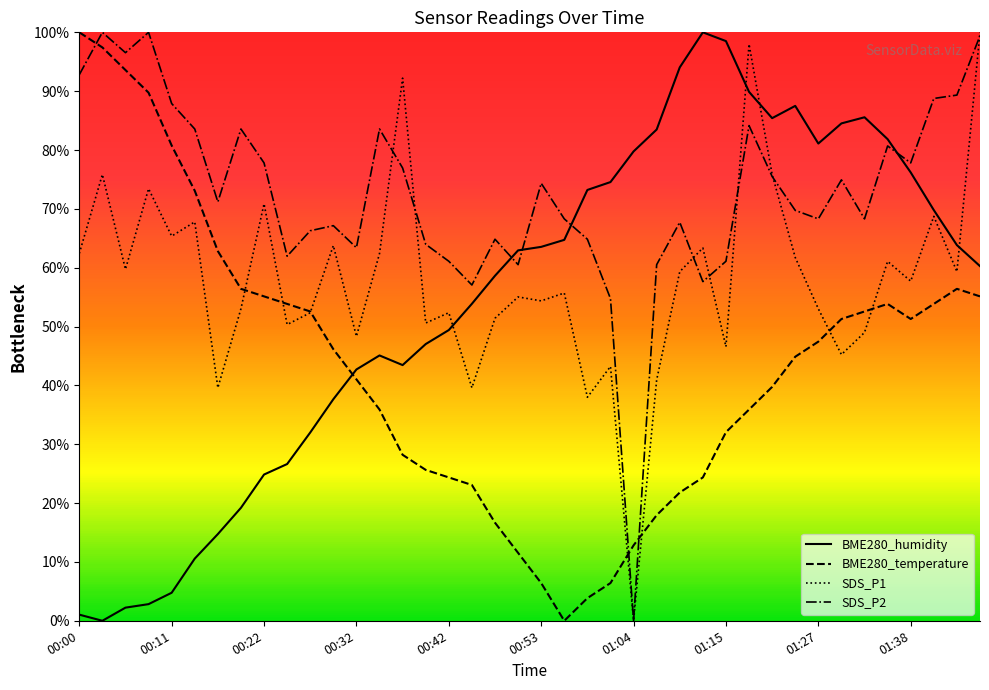

Which series has the largest total across all categories?

SDS_P2